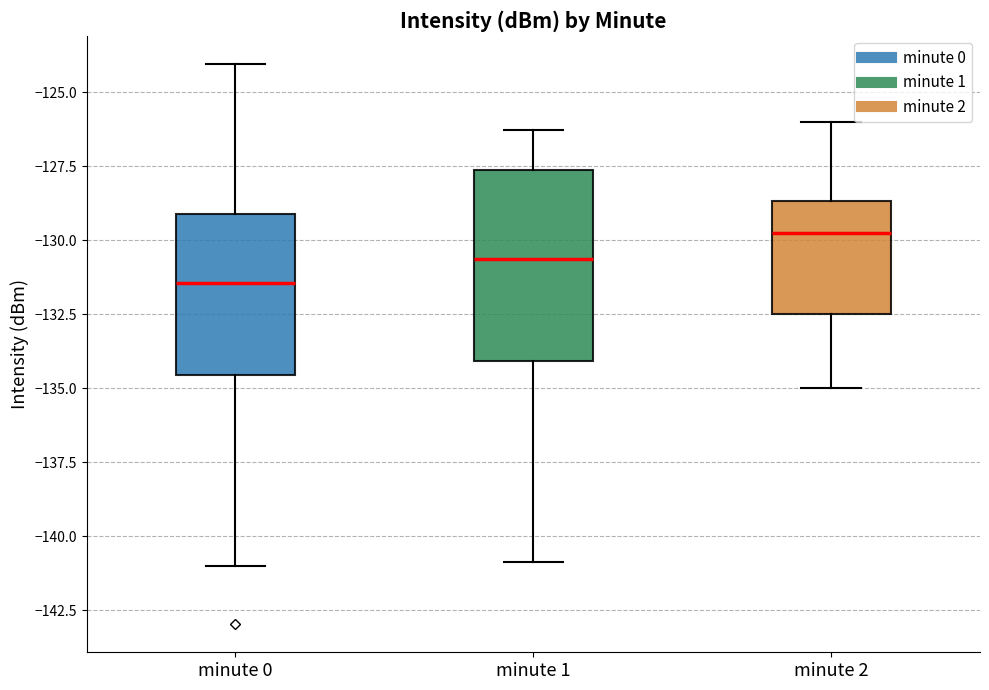

Reading left to right, read every box against the y-axis: the position of its median line, the range the box covers, and the ends of its whiskers. The values are not printed on the chart, so give them approximately, as read against the axis.

minute 0: median -131.5, box -134.5 to -129.0, whiskers -141.0 to -124.0
minute 1: median -130.5, box -134.0 to -127.5, whiskers -141.0 to -126.5
minute 2: median -129.5, box -132.5 to -128.5, whiskers -135.0 to -126.0